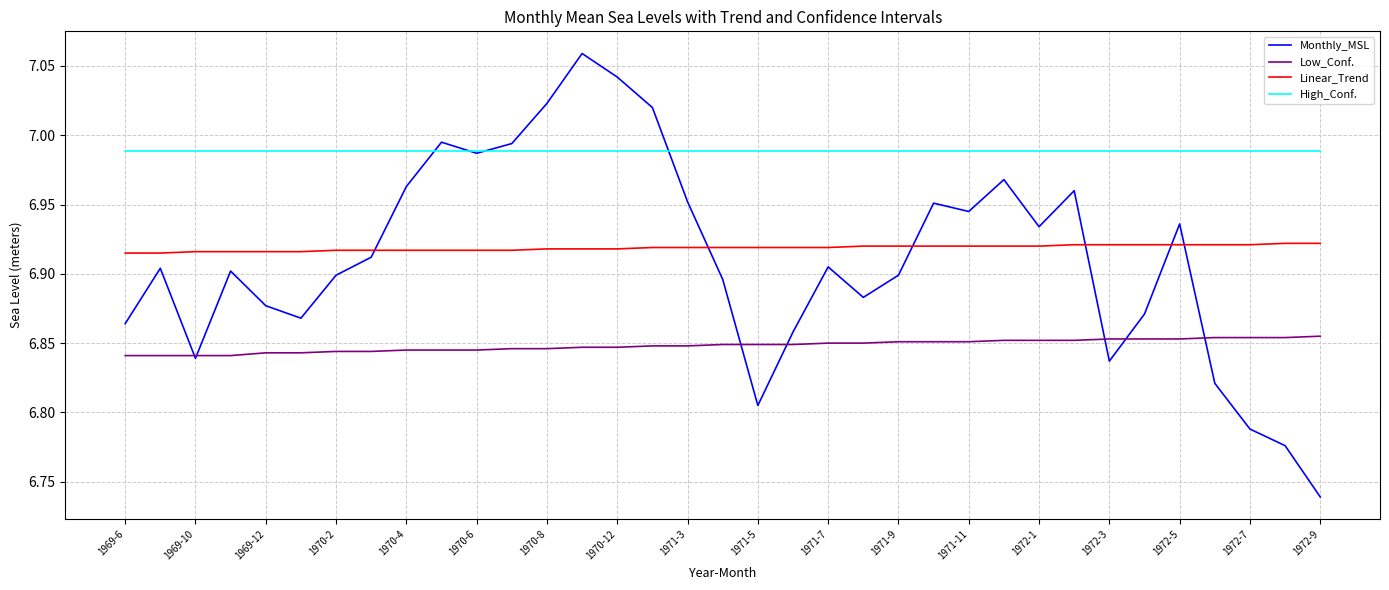

Does the chart have visible grid lines?

Yes